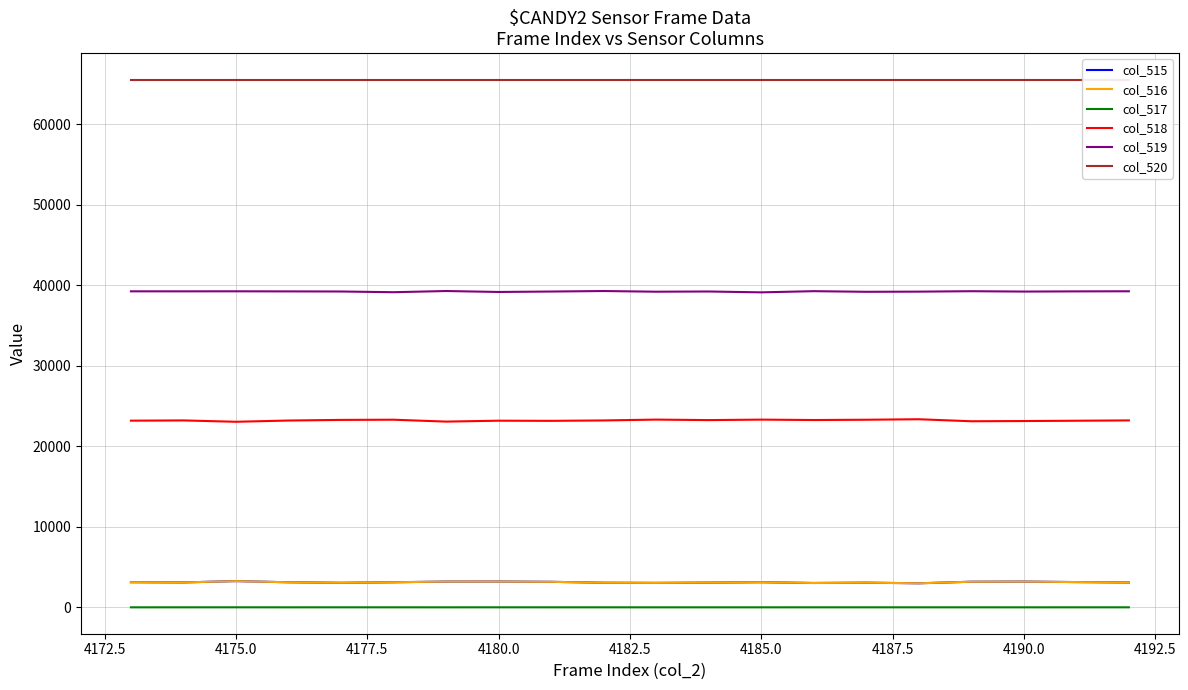

At 4175.0, list the series in order from smallest to largest.

col_517, col_516, col_515, col_518, col_519, col_520